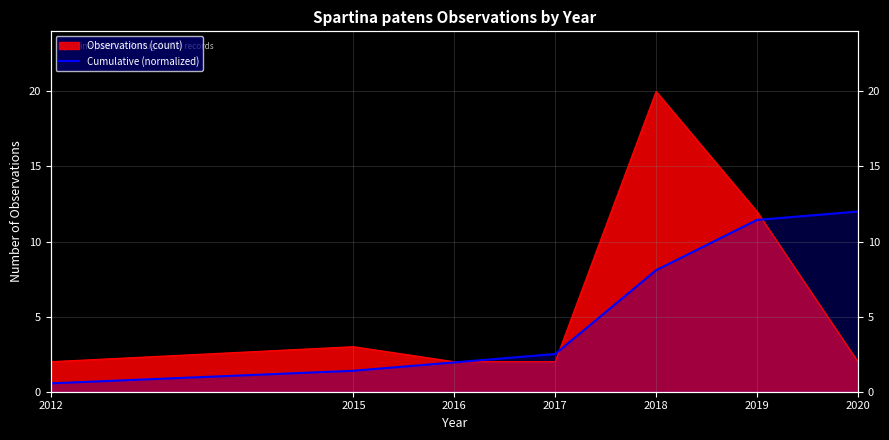

Reading left to right, what are all the values shown in this chart?

0.6	1.4	2.0	2.5	8.1	11.4	12.0